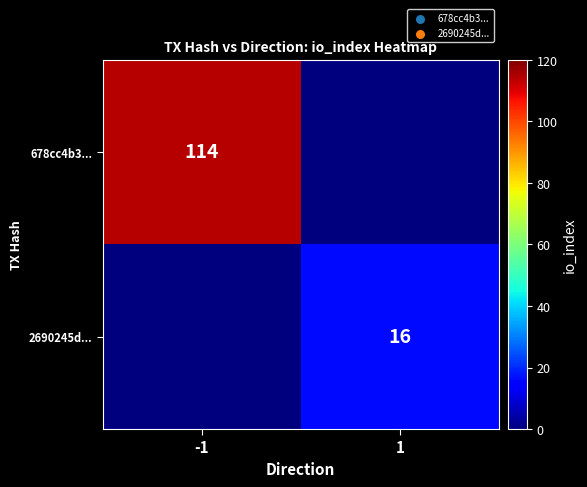

Is it true that 678cc4b3... equals 114 at -1?

True